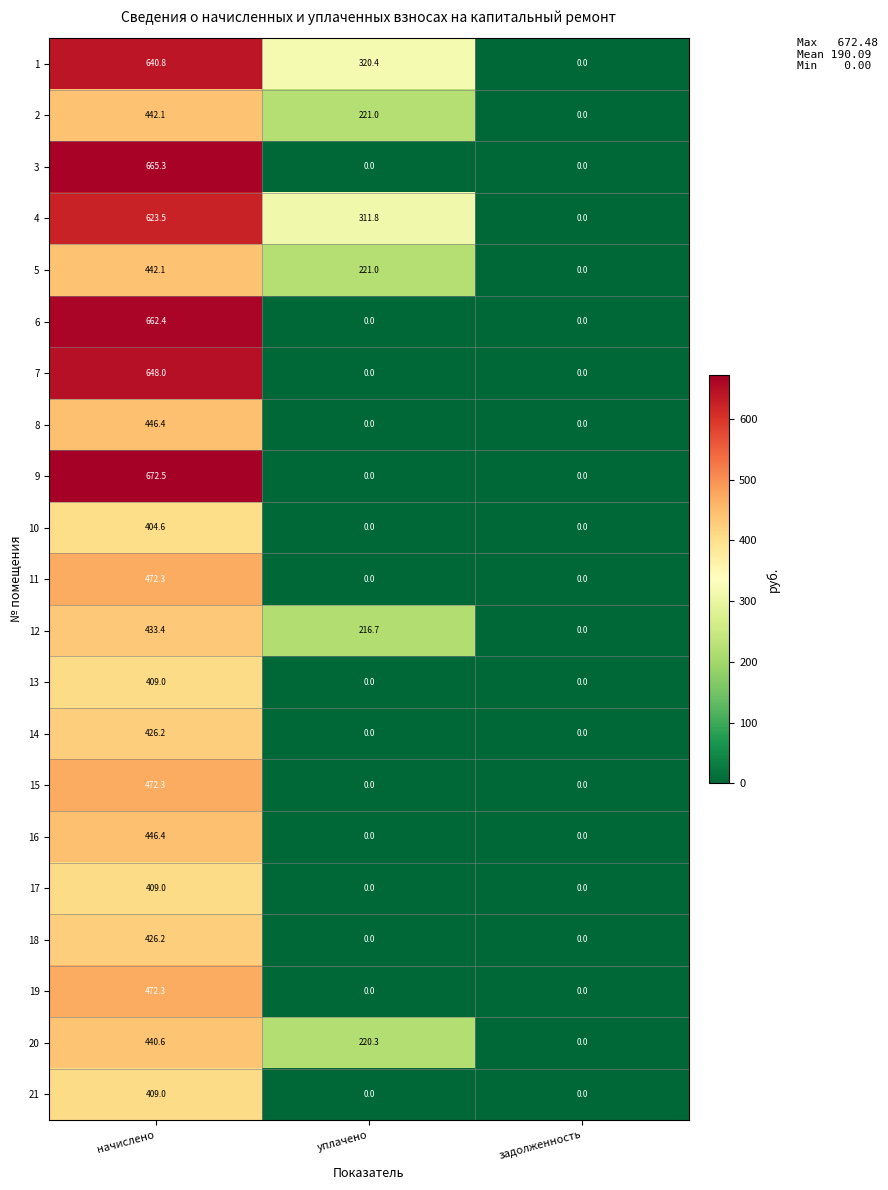

Is it true that 17 equals 409.0 at начислено?

True